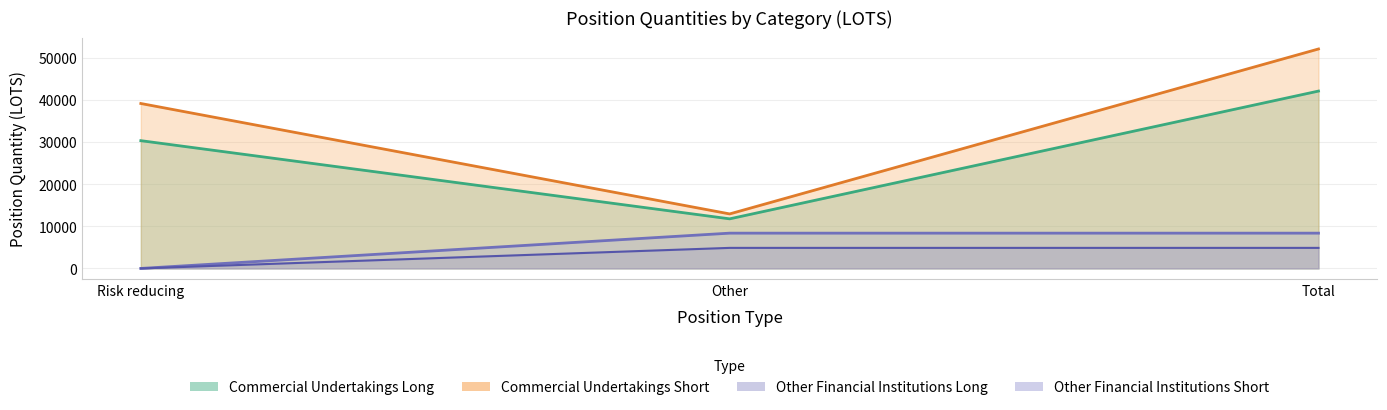

How many values in the Other Financial Institutions Long series exceed 8400?

2